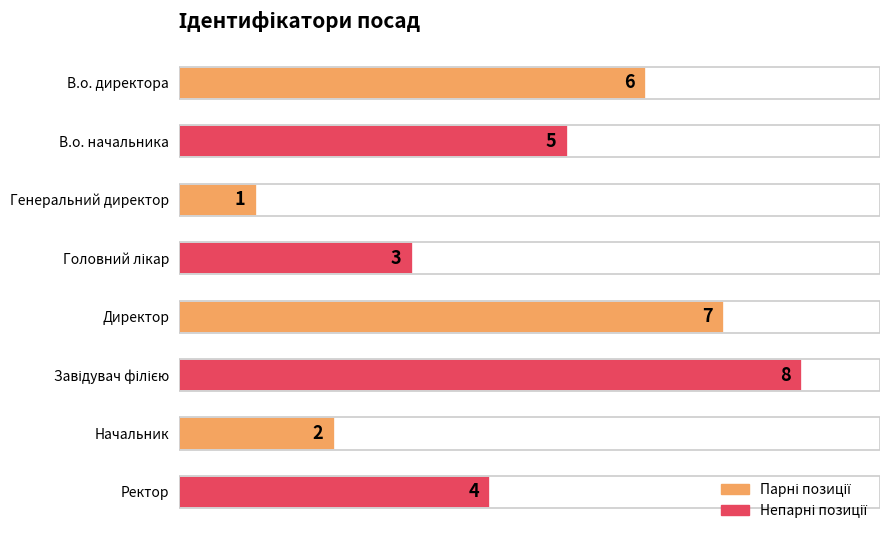

What is the label of the 7th bar from the bottom?

В.о. начальника